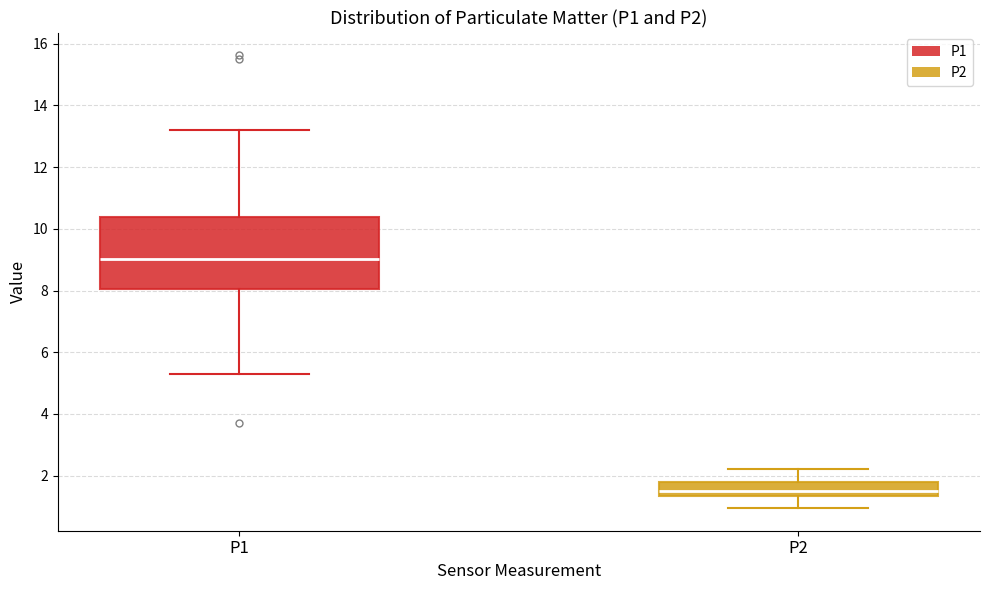

Which box is the tallest, from its lower edge to its upper edge?

P1